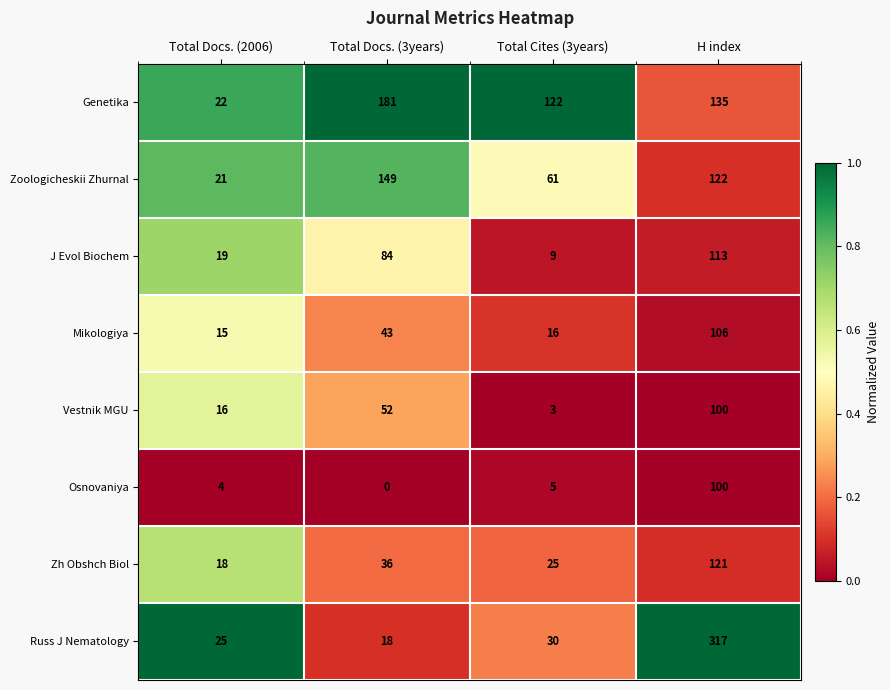

What is the difference between the second highest and second lowest values in the J Evol Biochem series?

65